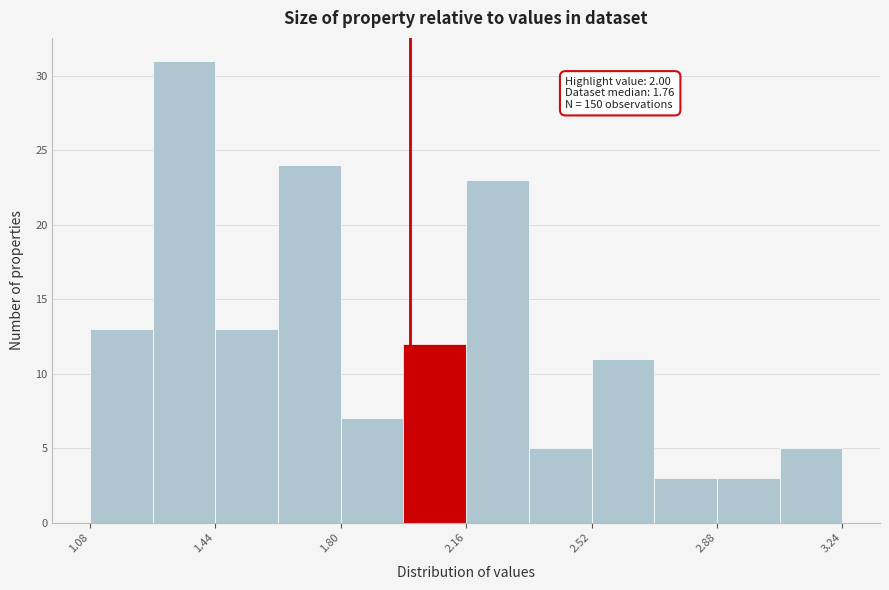

Around what value on the x-axis is the tallest bar? Give the approximate position of its centre, as read against the axis.

1.35